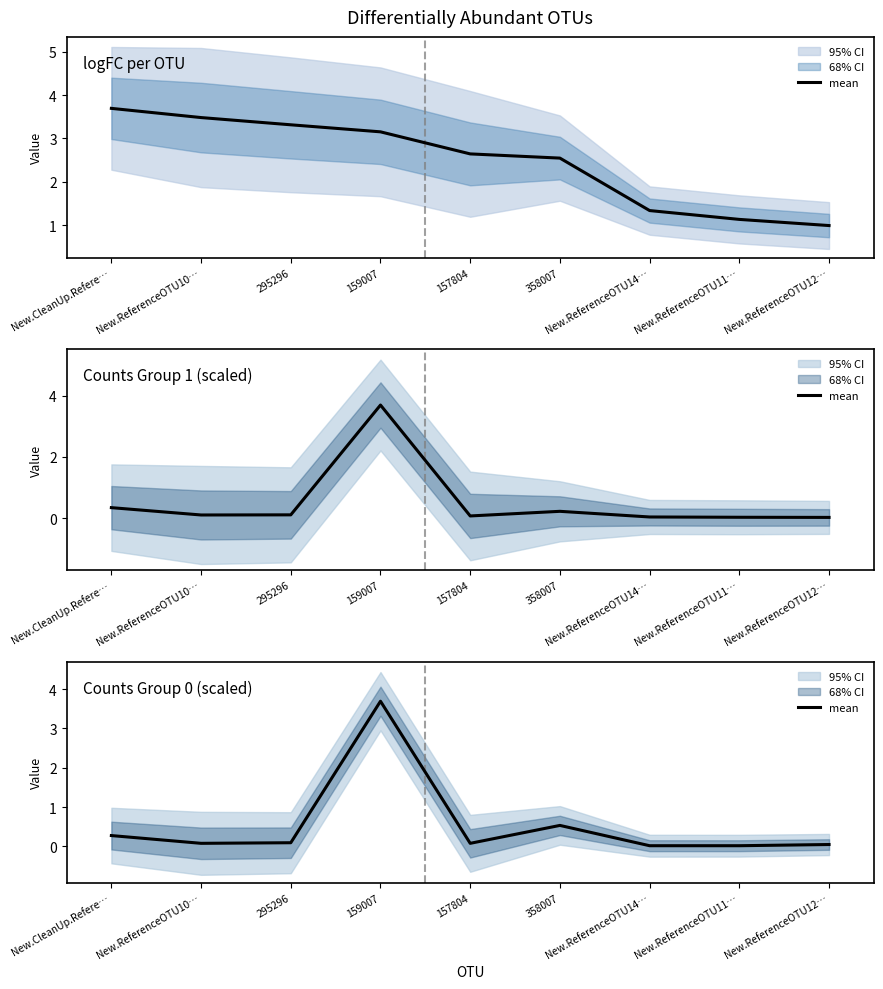

At which category does the chart reach its peak across all series?

159007